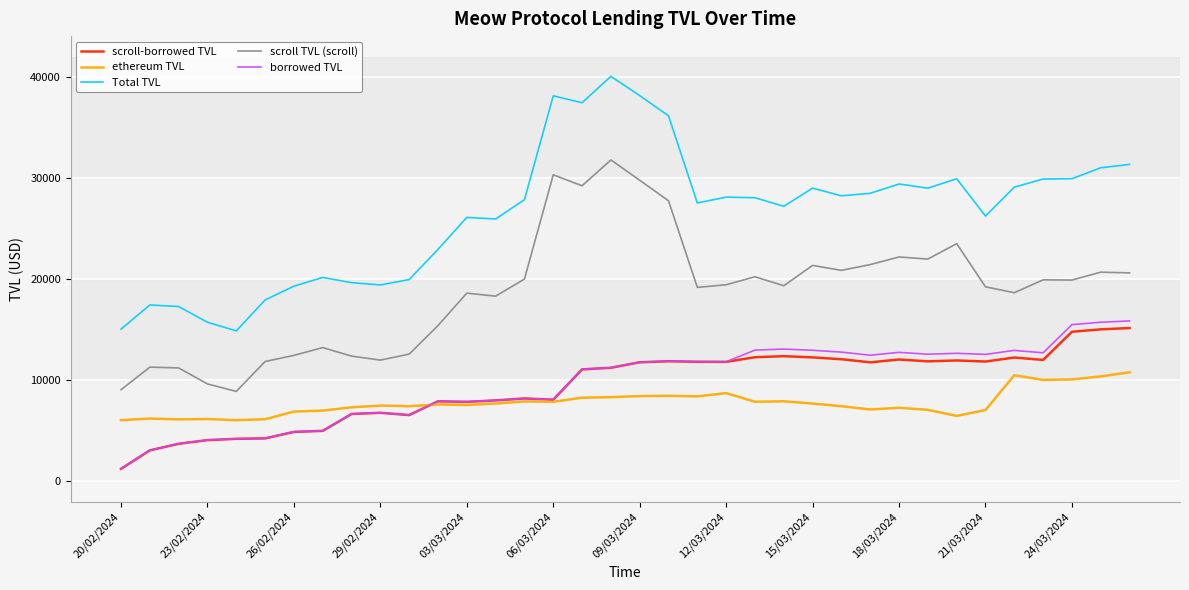

True or false: ethereum TVL and scroll TVL (scroll) intersect in this chart.

False